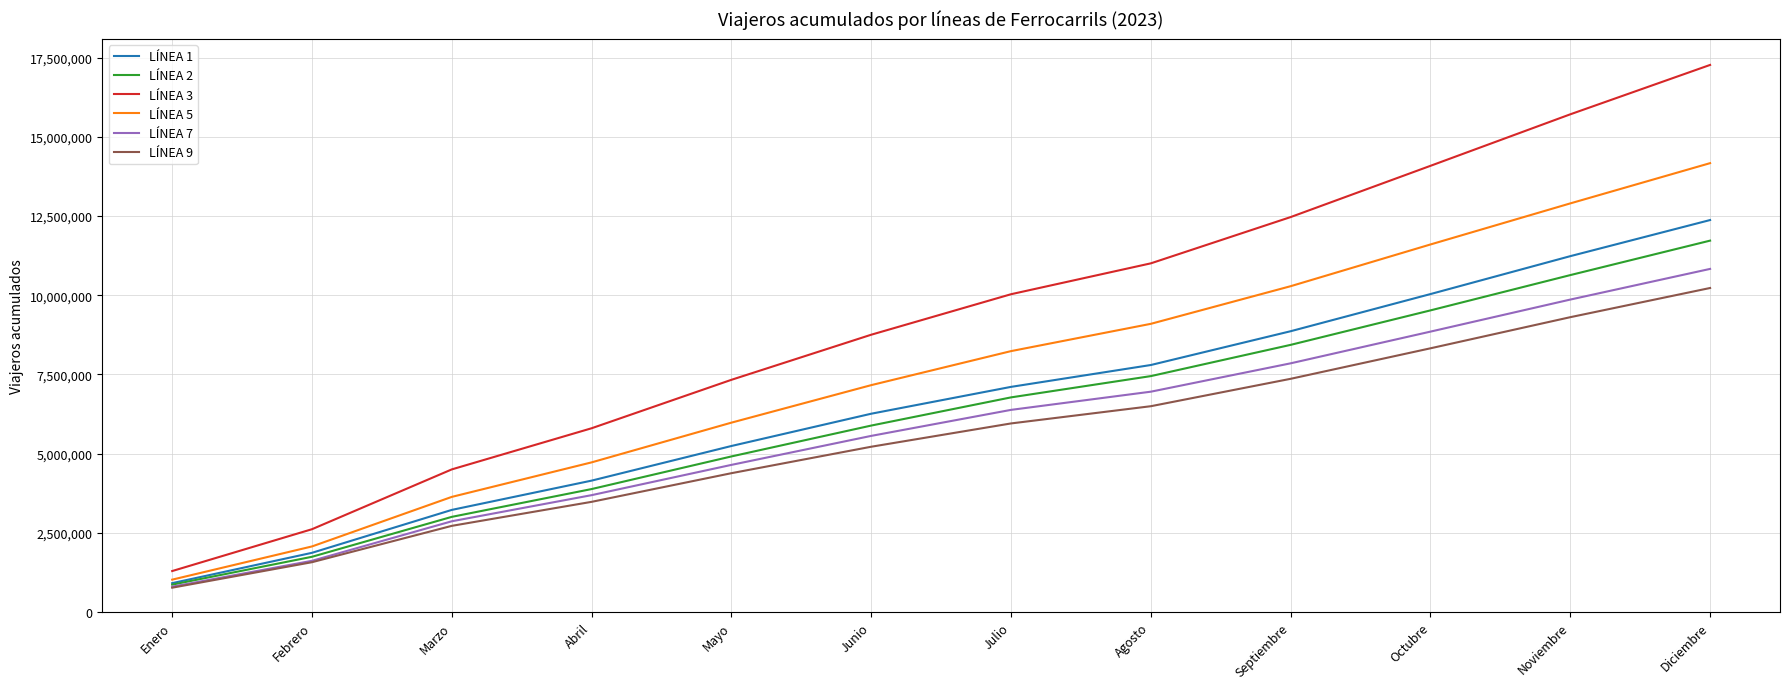

True or false: LÍNEA 3 and LÍNEA 9 cross at least once.

False